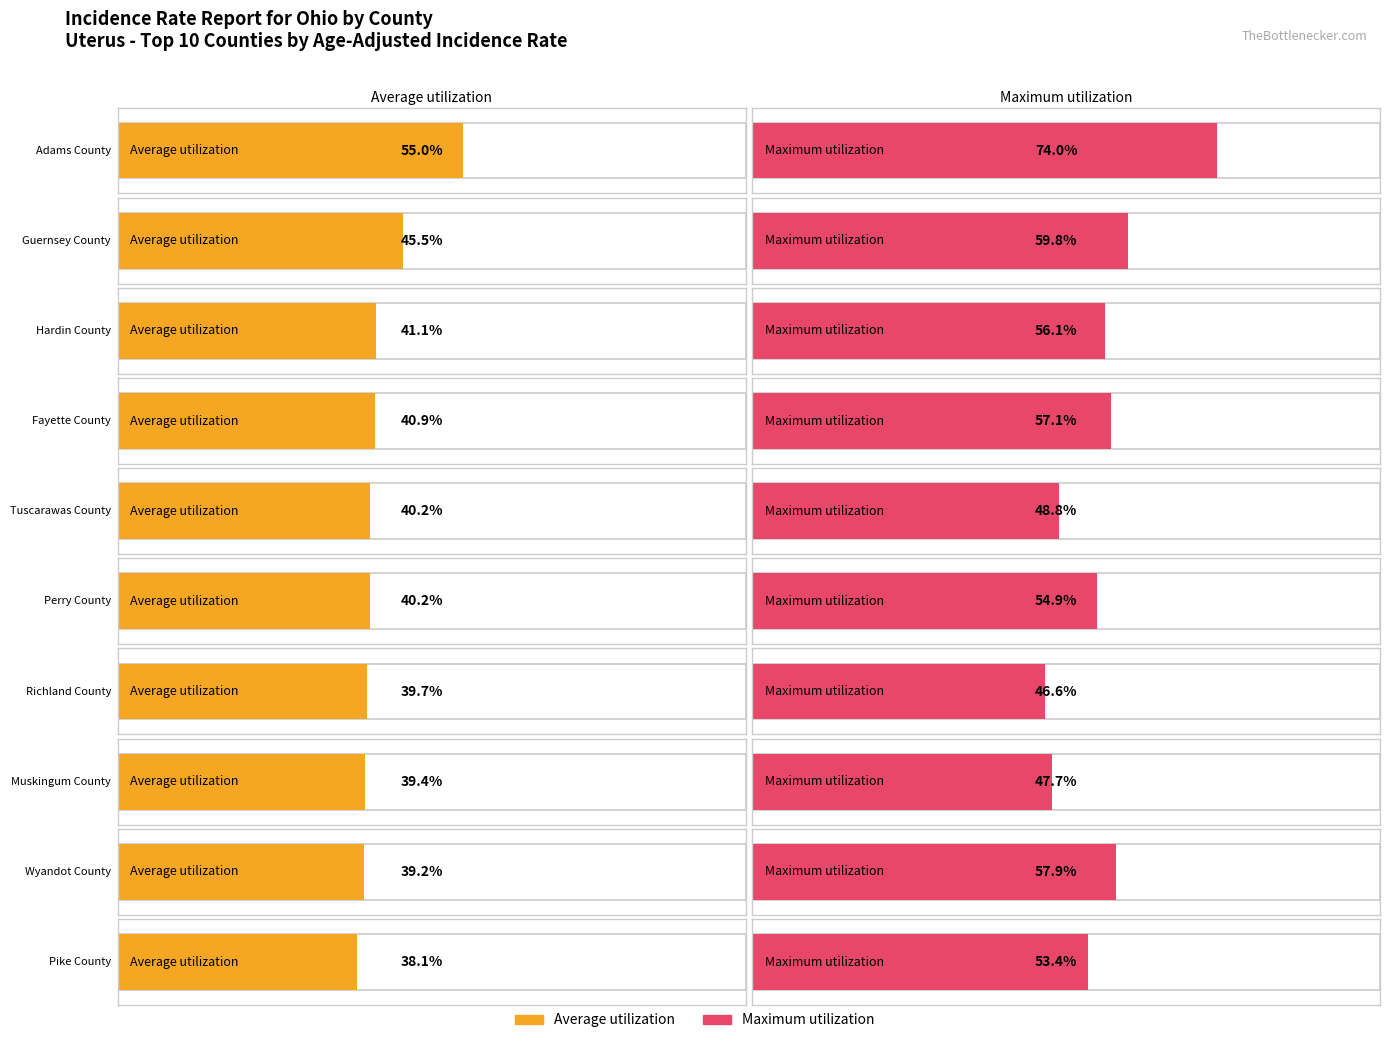

What is the lowest value of the Average utilization series?

38.1